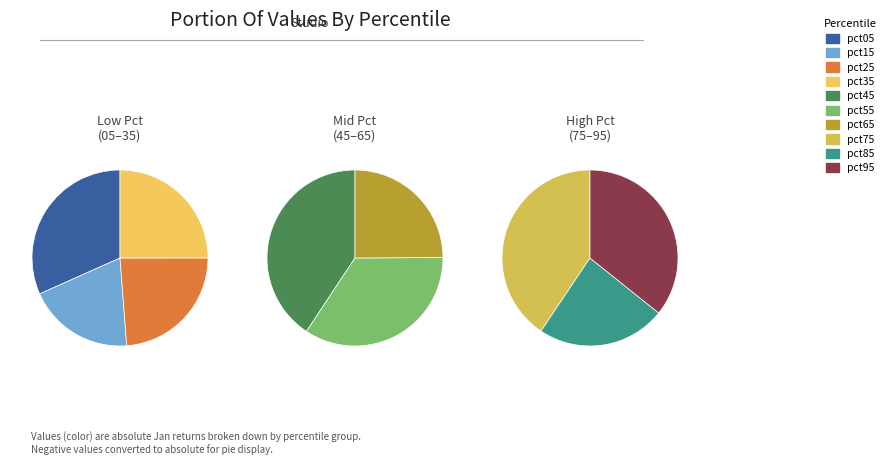

How many segments does this pie chart have?

10